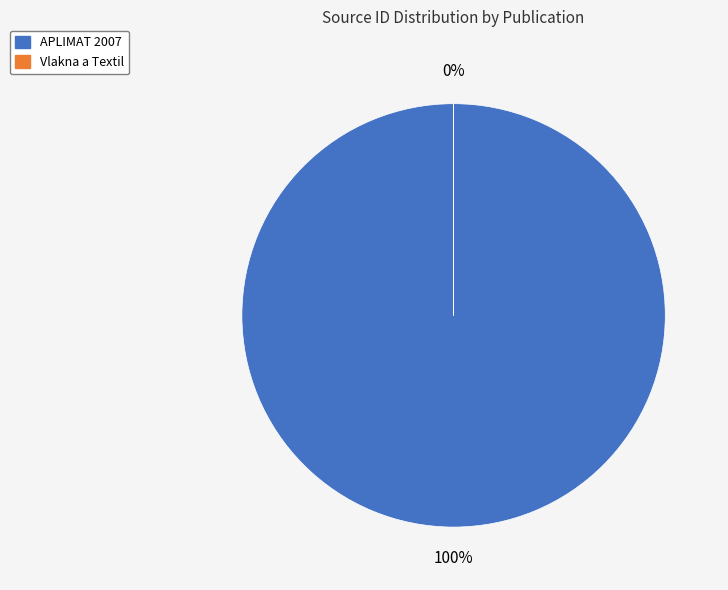

Is it true that Vlakna a Textil is 11% of the pie?

False